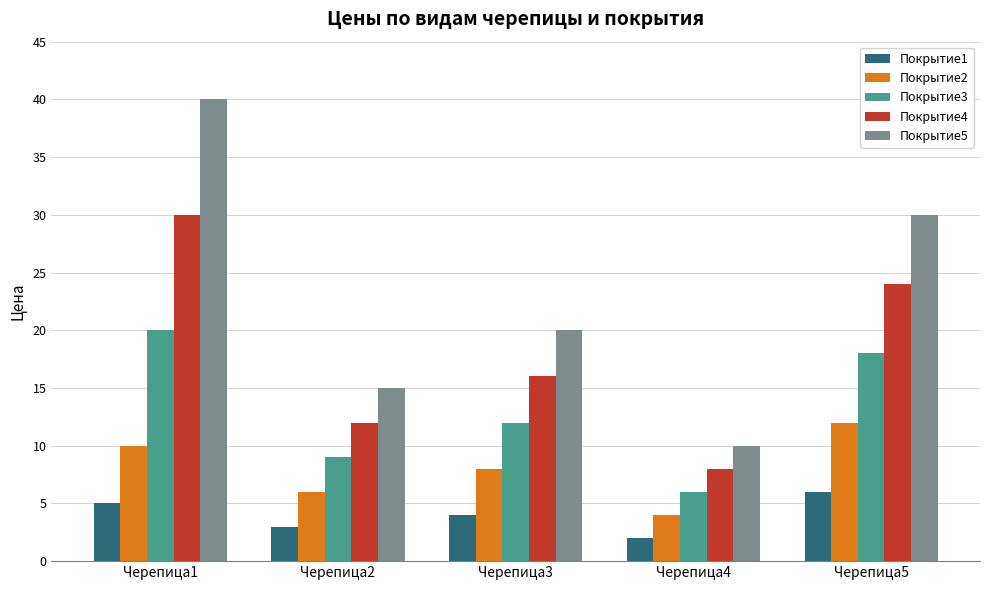

How many Покрытие2 values are between 6 and 10?

3